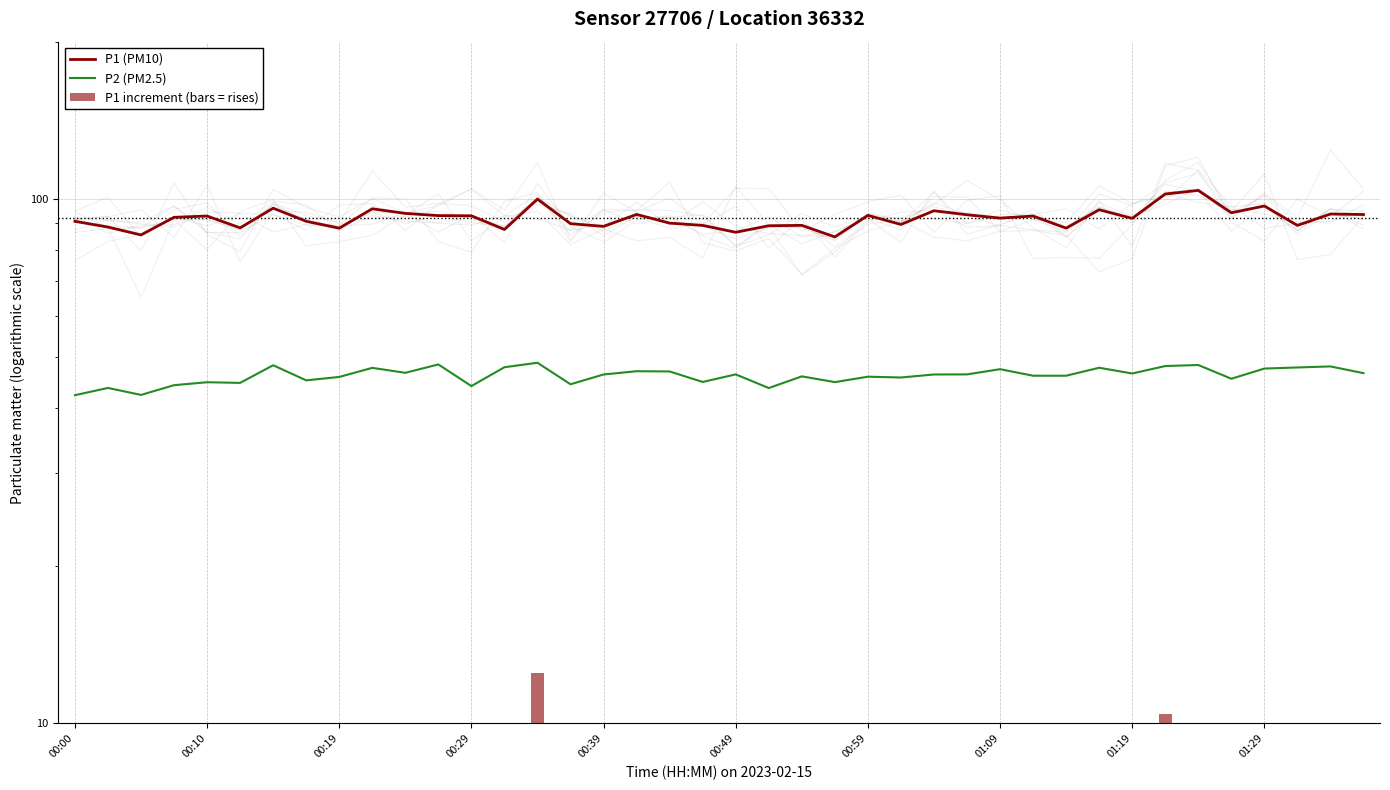

Reading right to left, list all the values displayed in this chart.

P1 (PM10): 93.6	93.8	89.2	97.2	94.3	104.0	102.4	92.0	95.5	88.1	93.0	92.1	93.5	95.1	89.6	93.2	84.8	89.2	89.1	86.5	89.2	90.1	93.6	88.8	89.9	100.1	87.6	93.0	93.1	94.0	96.0	88.1	90.8	96.2	88.2	93.0	92.4	85.5	88.5	90.8
P2 (PM2.5): 46.6	48.0	47.8	47.5	45.5	48.3	48.1	46.5	47.7	46.1	46.1	47.4	46.4	46.3	45.7	45.9	44.8	46.0	43.6	46.4	44.8	47.0	47.0	46.3	44.4	48.8	47.8	44.0	48.4	46.7	47.7	45.8	45.1	48.2	44.6	44.8	44.2	42.4	43.7	42.3
P1 increment (bars = rises): 0.0	4.6	0.0	2.9	0.0	1.6	10.4	0.0	7.4	0.0	0.9	0.0	0.0	5.6	0.0	8.4	0.0	0.2	2.5	0.0	0.0	0.0	4.8	0.0	0.0	12.5	0.0	0.0	0.0	0.0	7.8	0.0	0.0	8.0	0.0	0.5	6.9	0.0	0.0	0.0